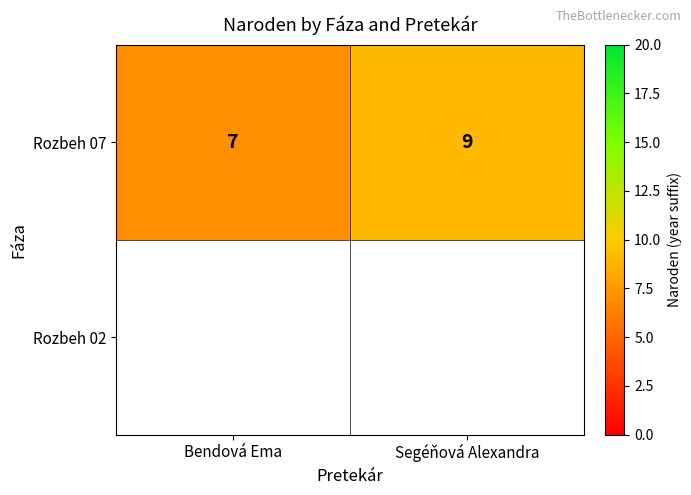

Which category has the highest value across all series?

Segéňová Alexandra